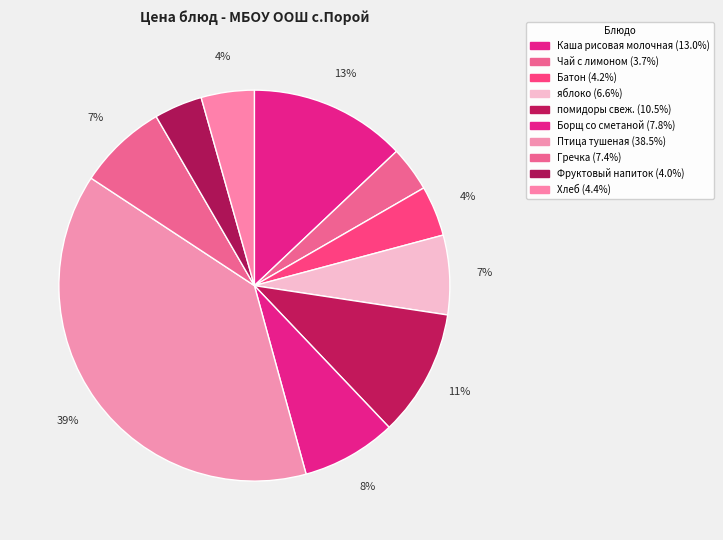

Which slice is the smallest?

Чай с лимоном